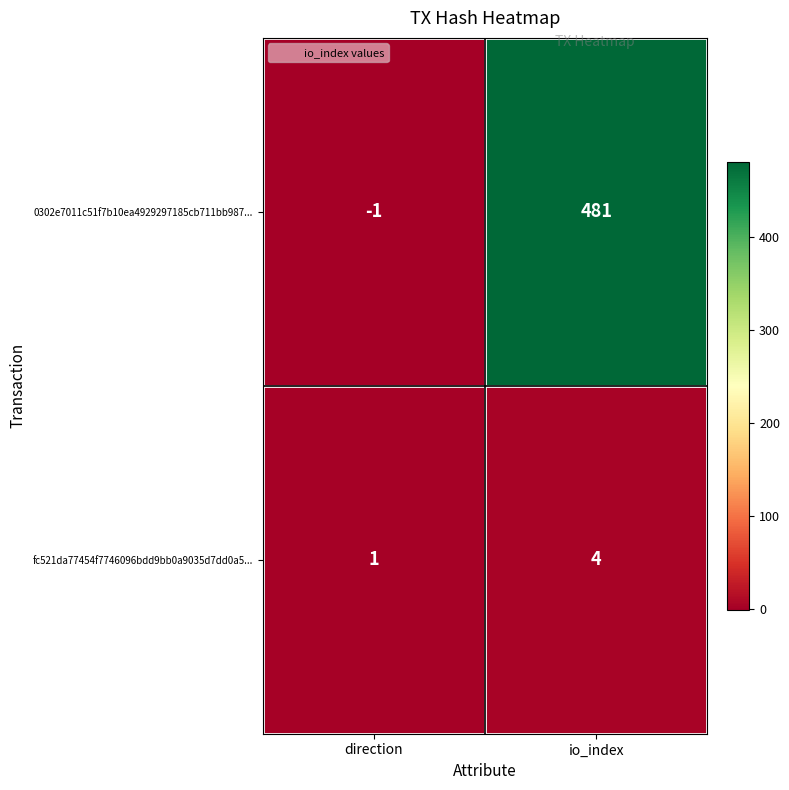

What is the difference between the 0302e7011c51f7b10ea4929297185cb711bb987... values at direction and io_index?

482